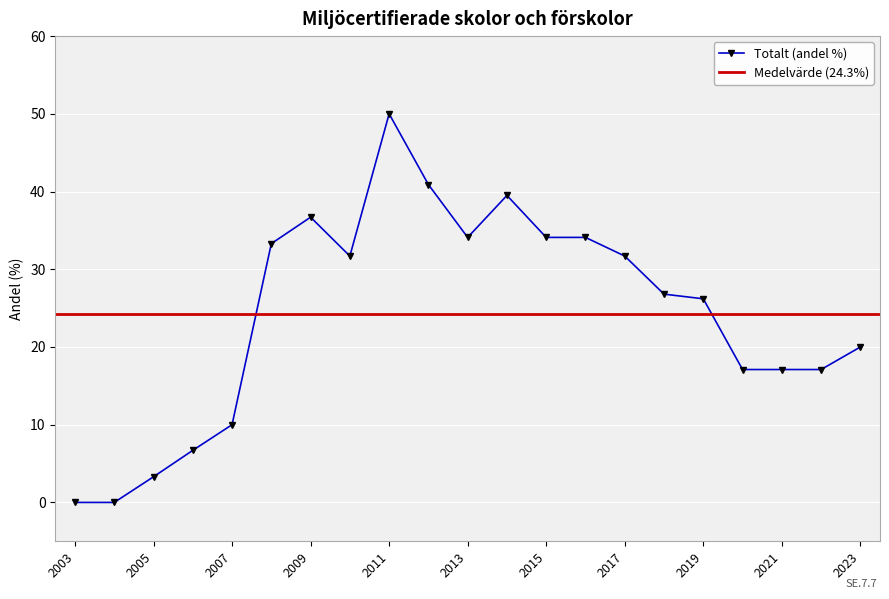

How many positive values are there?

19